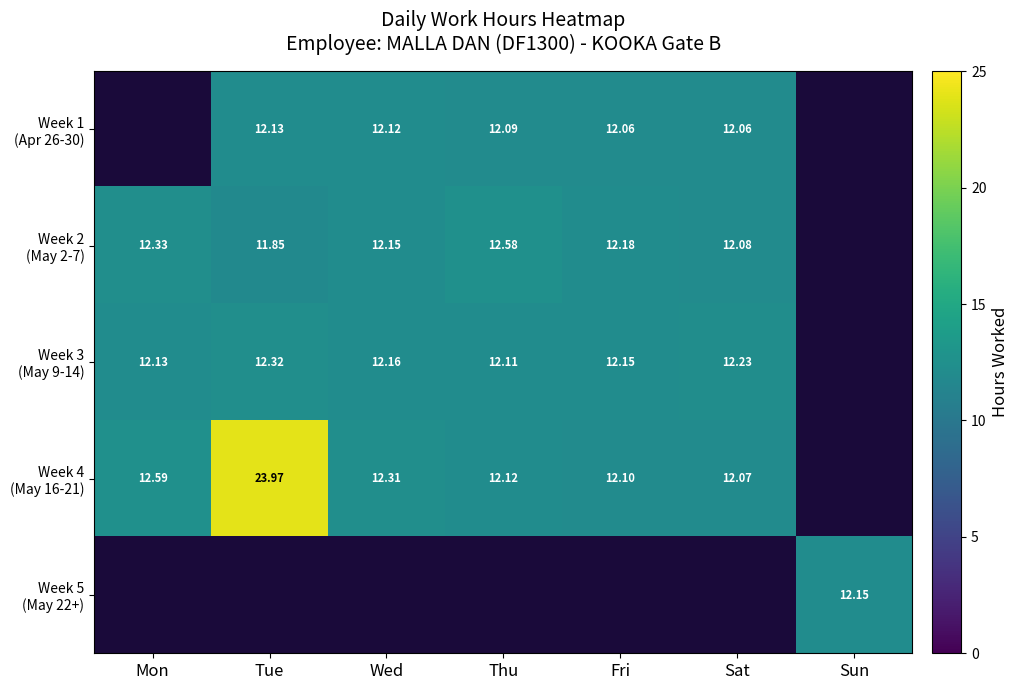

List the labels in order of Week 2 (May 2-7) value, smallest first.

Tue, Sat, Wed, Fri, Mon, Thu, Sun